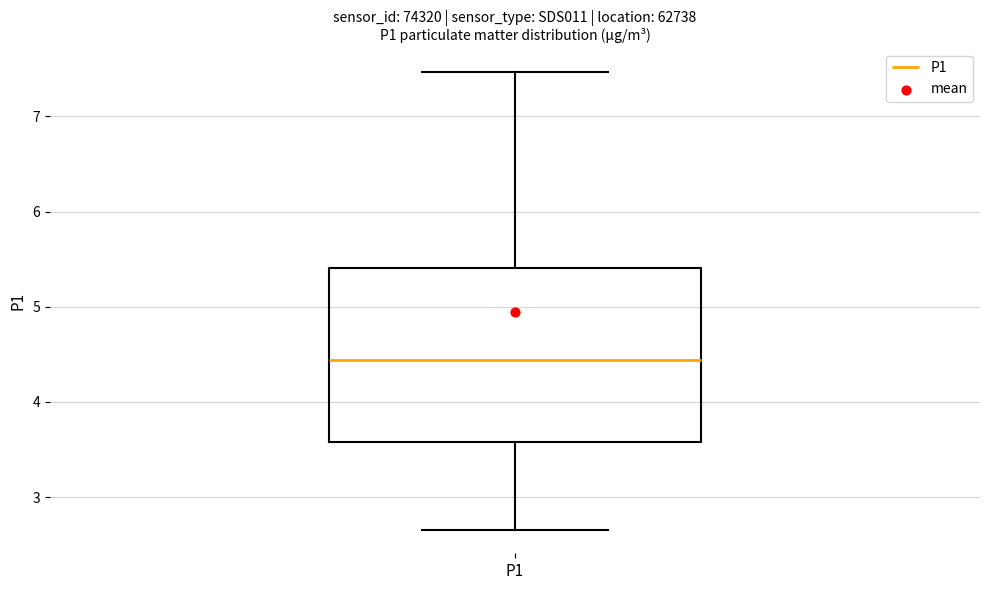

Read this box plot against the y-axis: the position of the median line, the range covered by the box, and the ends of both whiskers. The values are not printed on the chart, so give them approximately, as read against the axis.

median 4.4, box 3.6 to 5.4, whiskers 2.7 to 7.5